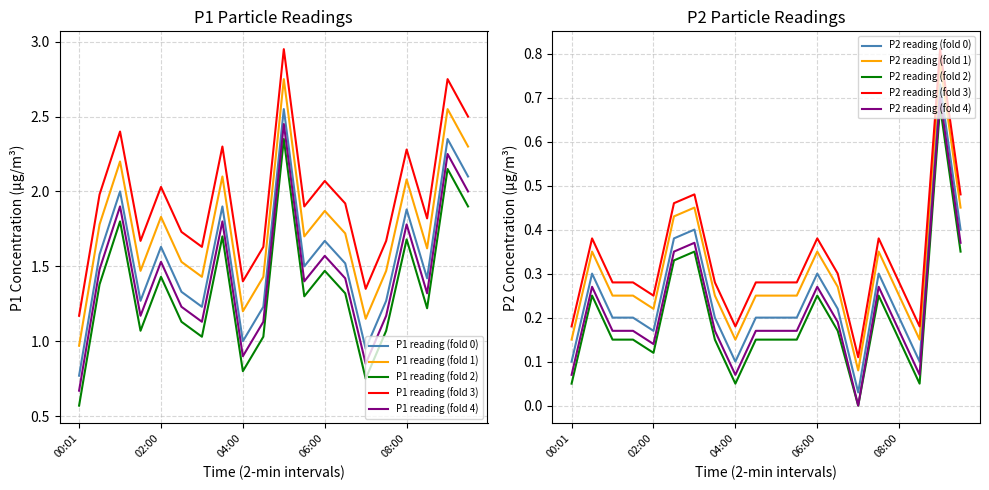

The value of P1 at 09:00 is 3.3. True or false?

False